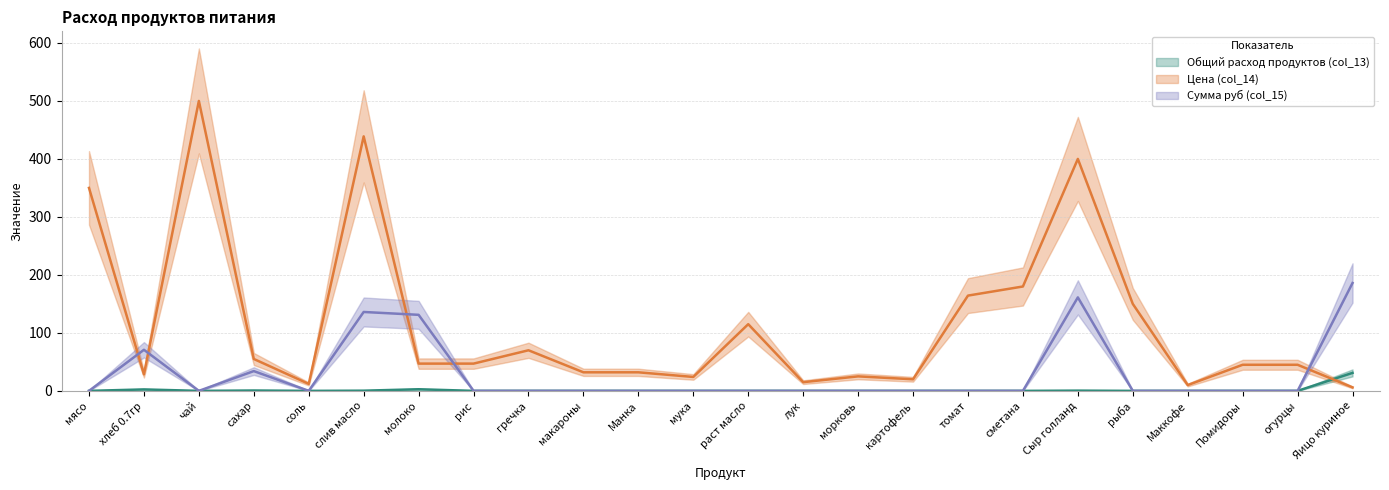

Which category has the lowest value in the Сумма руб (col_15) series?

мясо